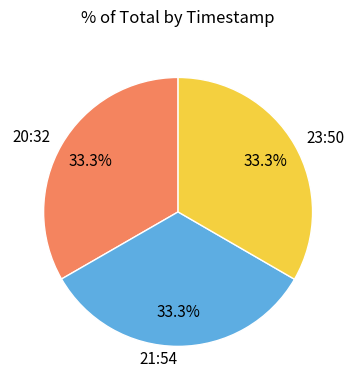

Does any single category account for the majority?

No